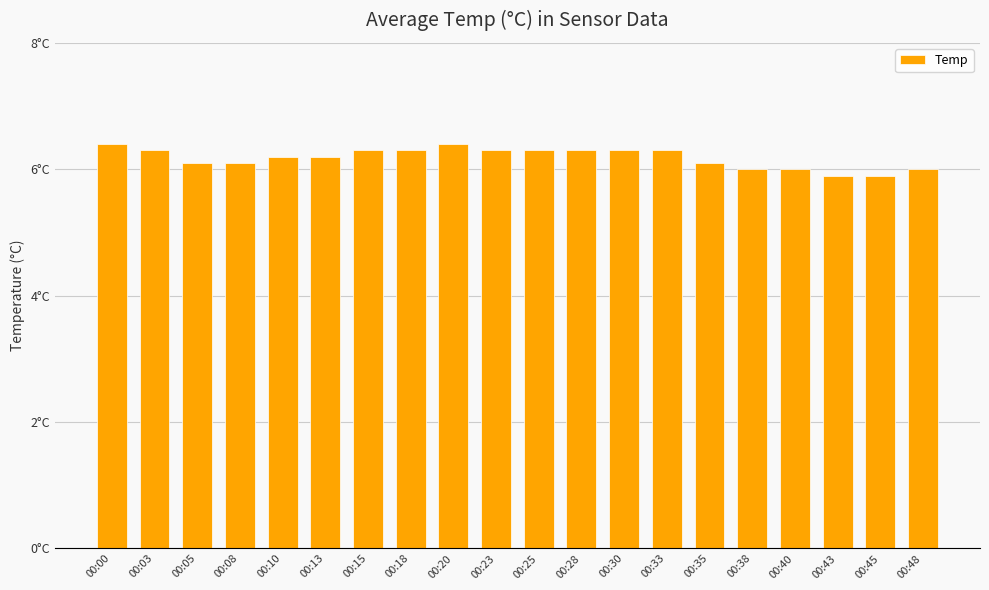

How many bars are there in total?

20